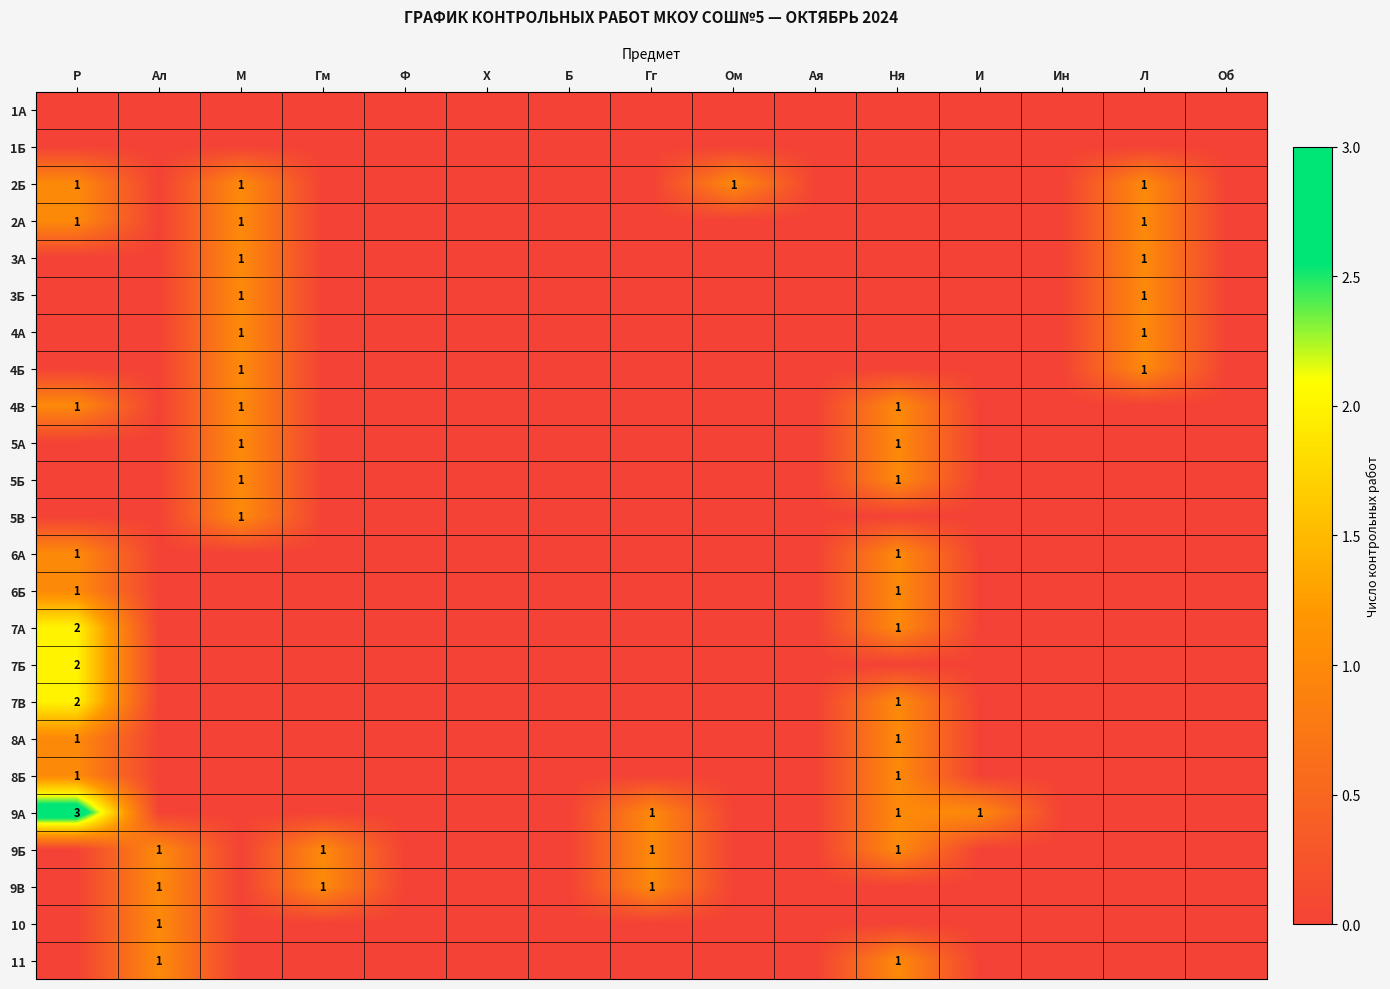

The value of 2Б at М is 2. True or false?

False